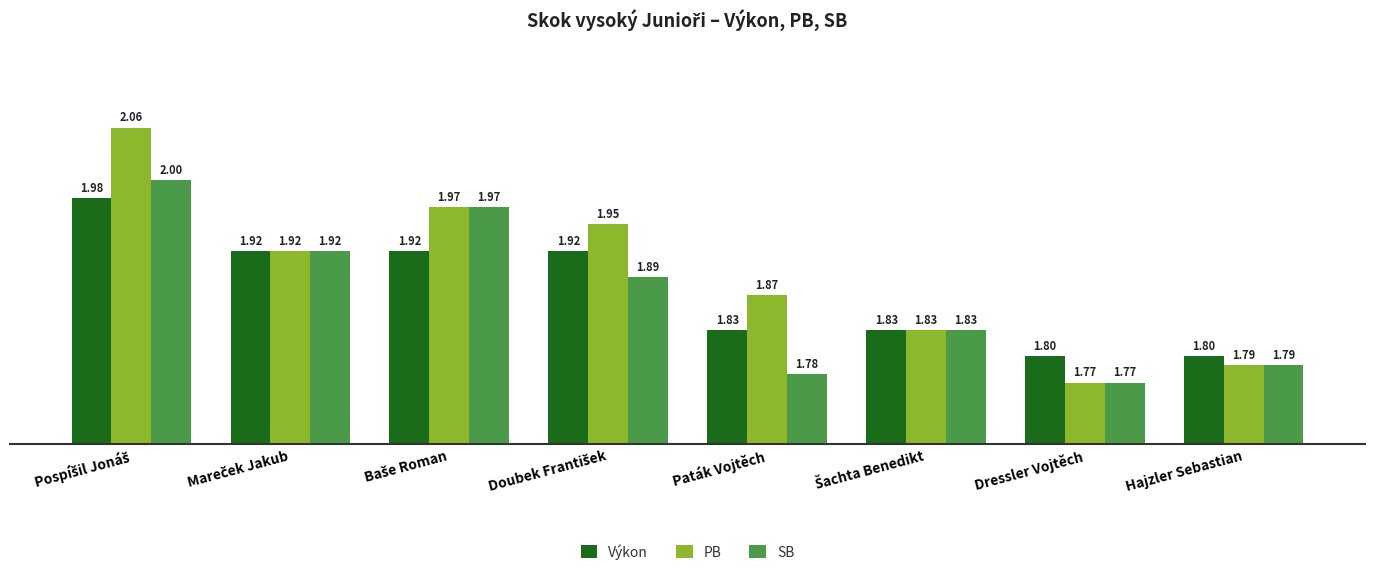

Which category has the lowest value across all series?

Dressler Vojtěch